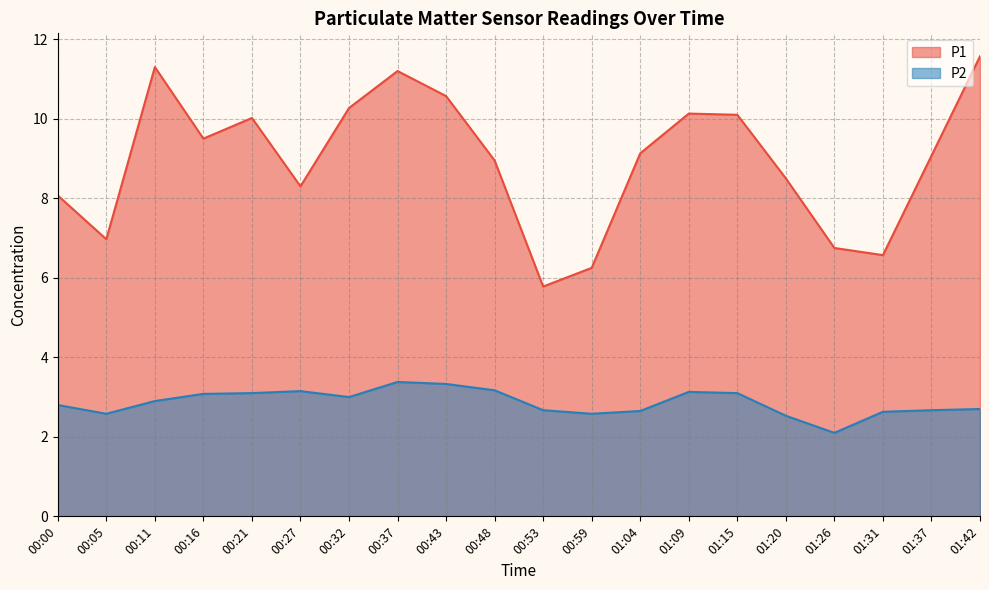

What is the average value of the P1 series?

8.9